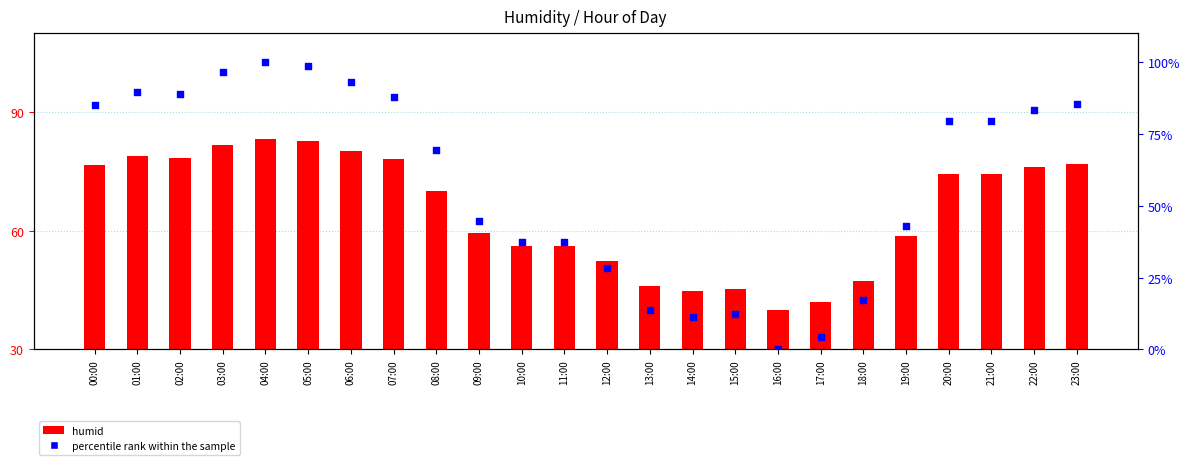

What are all the series names shown in the legend?

humid, percentile rank within the sample